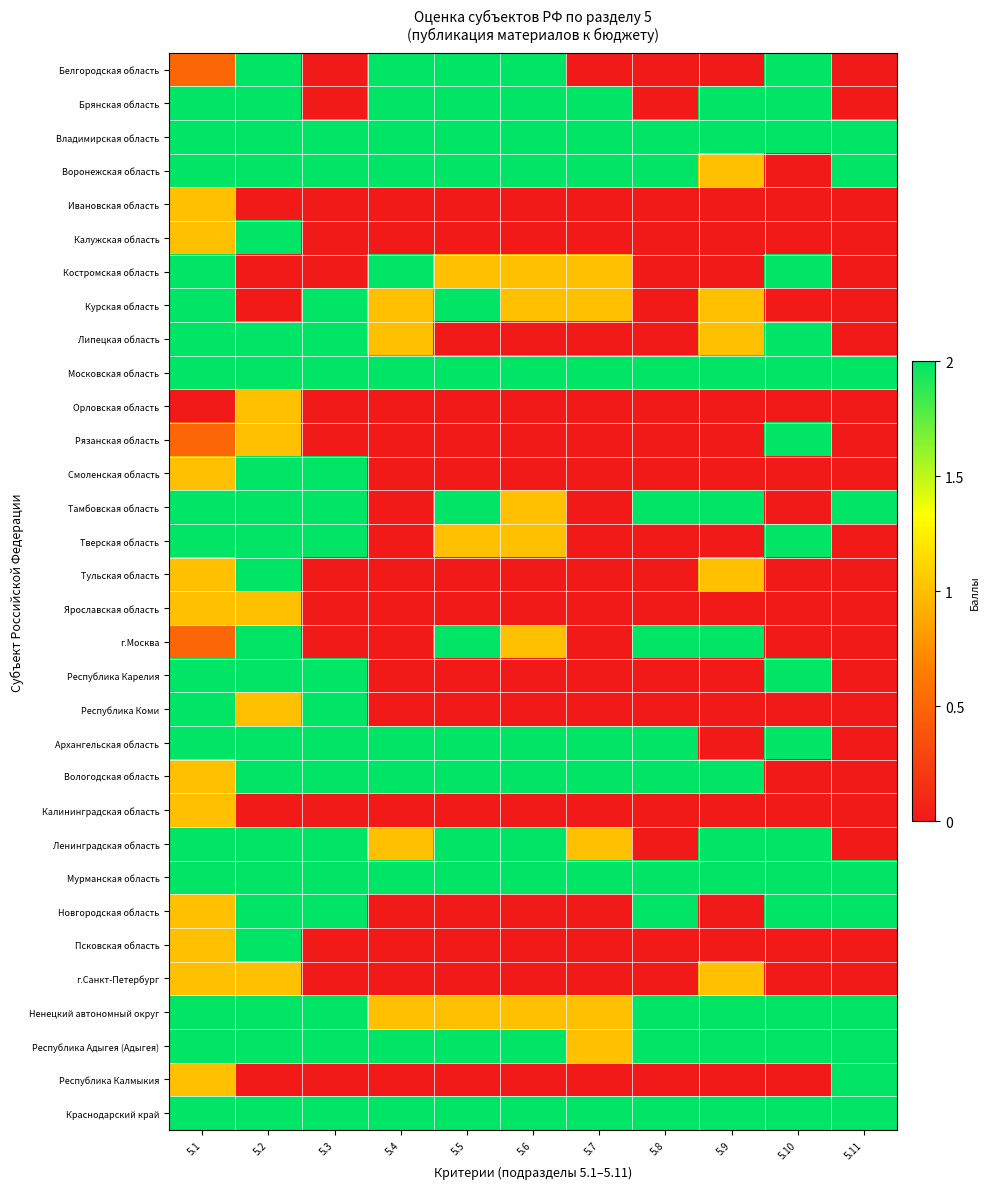

At 5.4, list the series in order from smallest to largest.

Ивановская область, Калужская область, Орловская область, Рязанская область, Смоленская область, Тамбовская область, Тверская область, Тульская область, Ярославская область, г.Москва, Республика Карелия, Республика Коми, Калининградская область, Новгородская область, Псковская область, г.Санкт-Петербург, Республика Калмыкия, Курская область, Липецкая область, Ленинградская область, Ненецкий автономный округ, Белгородская область, Брянская область, Владимирская область, Воронежская область, Костромская область, Московская область, Архангельская область, Вологодская область, Мурманская область, Республика Адыгея (Адыгея), Краснодарский край